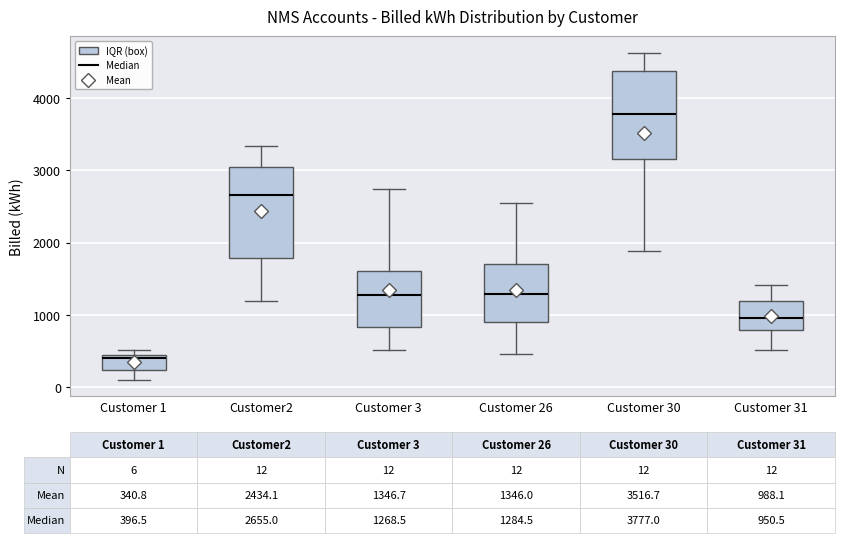

Which box has the lowest median line?

Customer 1